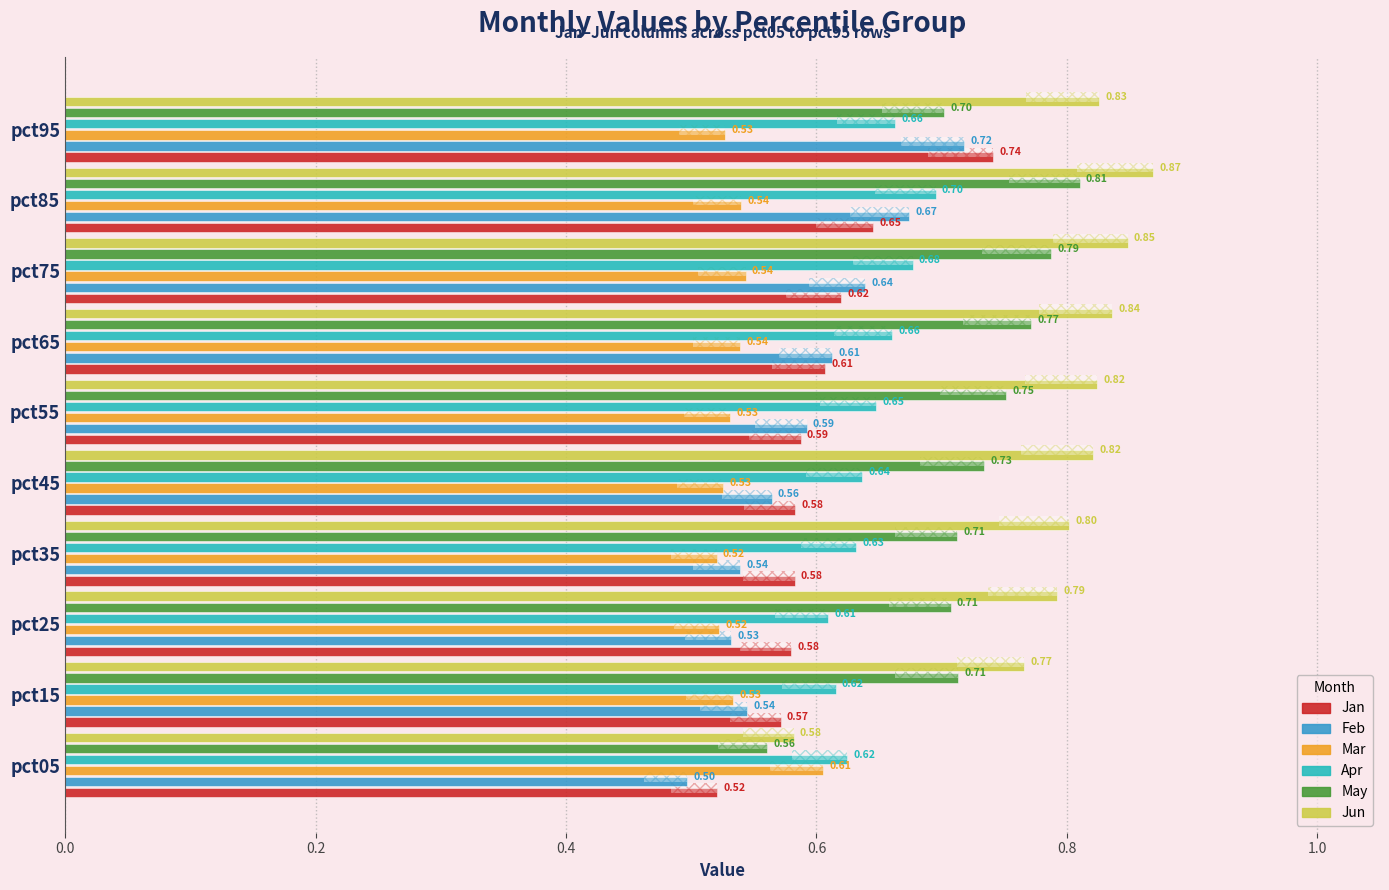

How many series are shown in this chart?

6